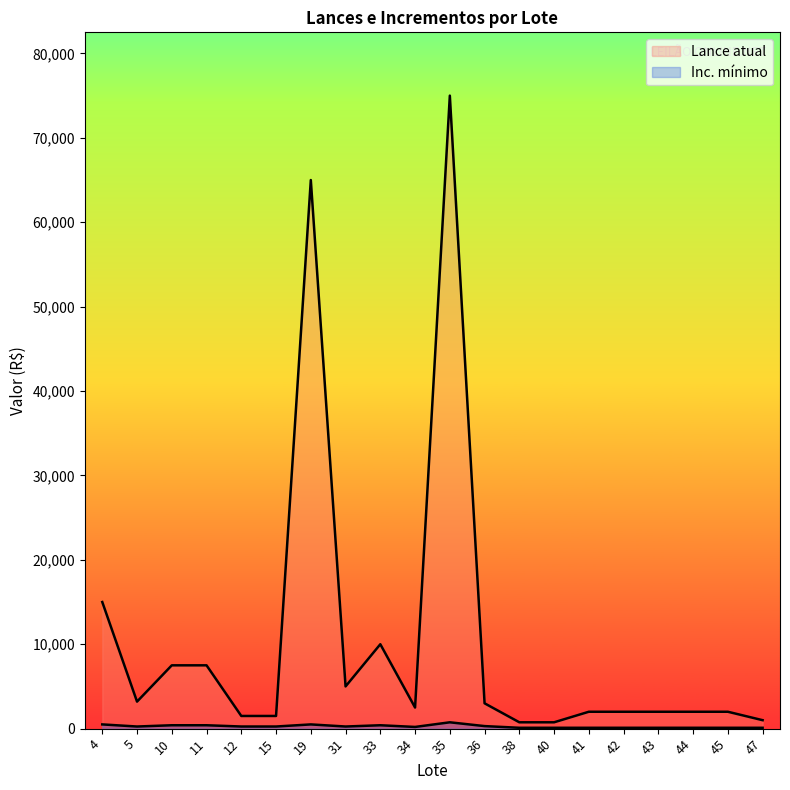

Read the Lance atual value at 43, to the nearest 10.

2000